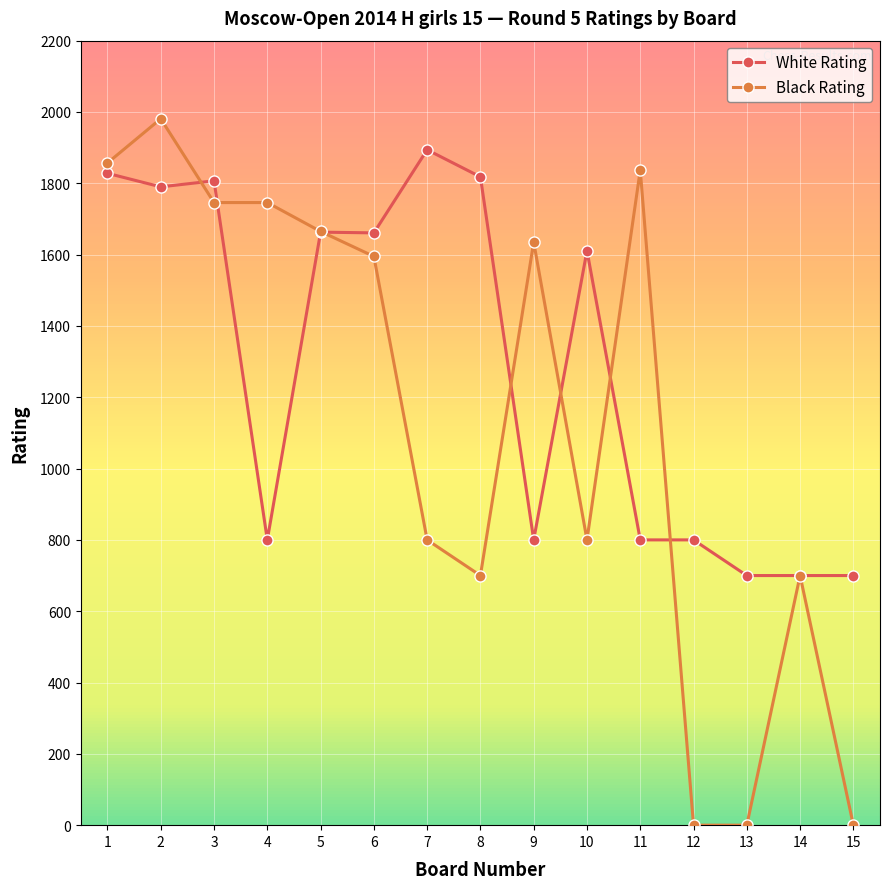

Rank the series at 11 from lowest to highest value.

White Rating, Black Rating